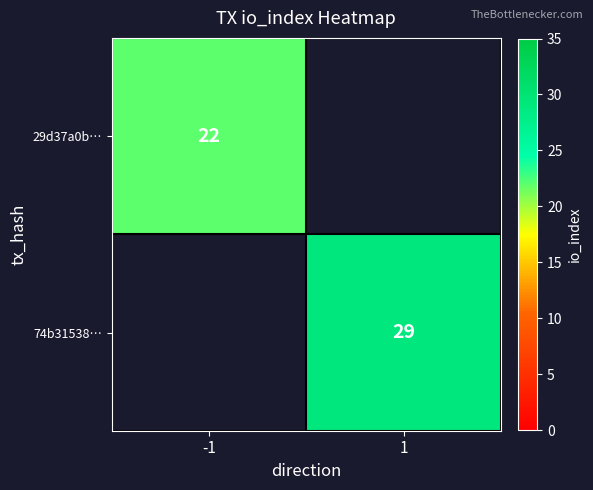

The 74b31538… series shows 29 at 1. True or false?

True